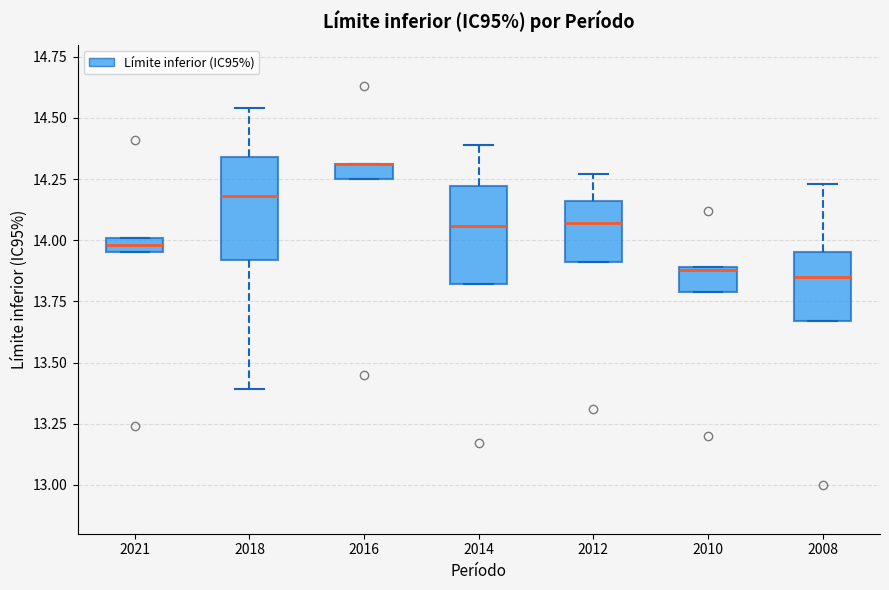

Where is the lower edge of the box at x = 2021 on the y-axis? The values are not printed on the chart, so give them approximately, as read against the axis.

13.95